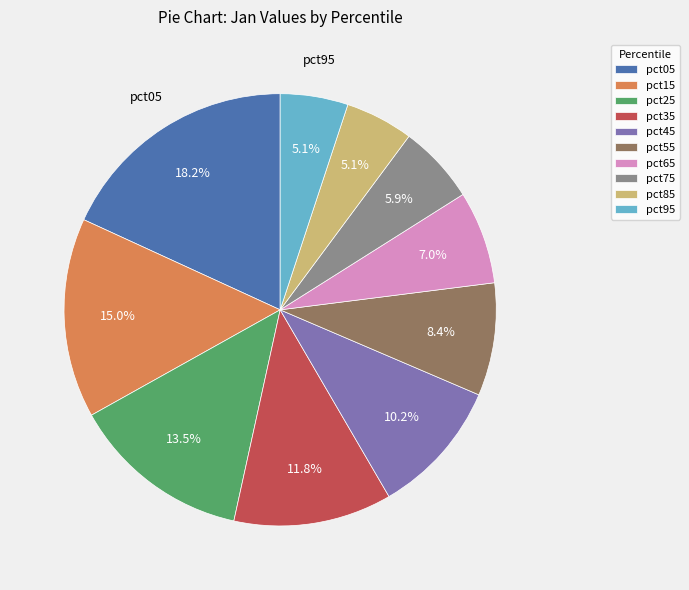

Which category has the biggest portion of the pie?

pct05